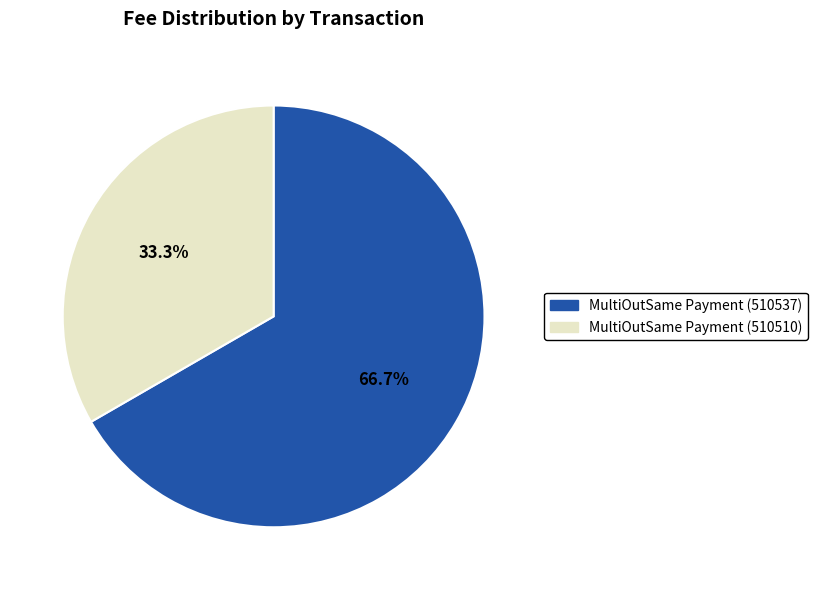

What percentage is the MultiOutSame Payment (510510) slice, to the nearest percent?

33%